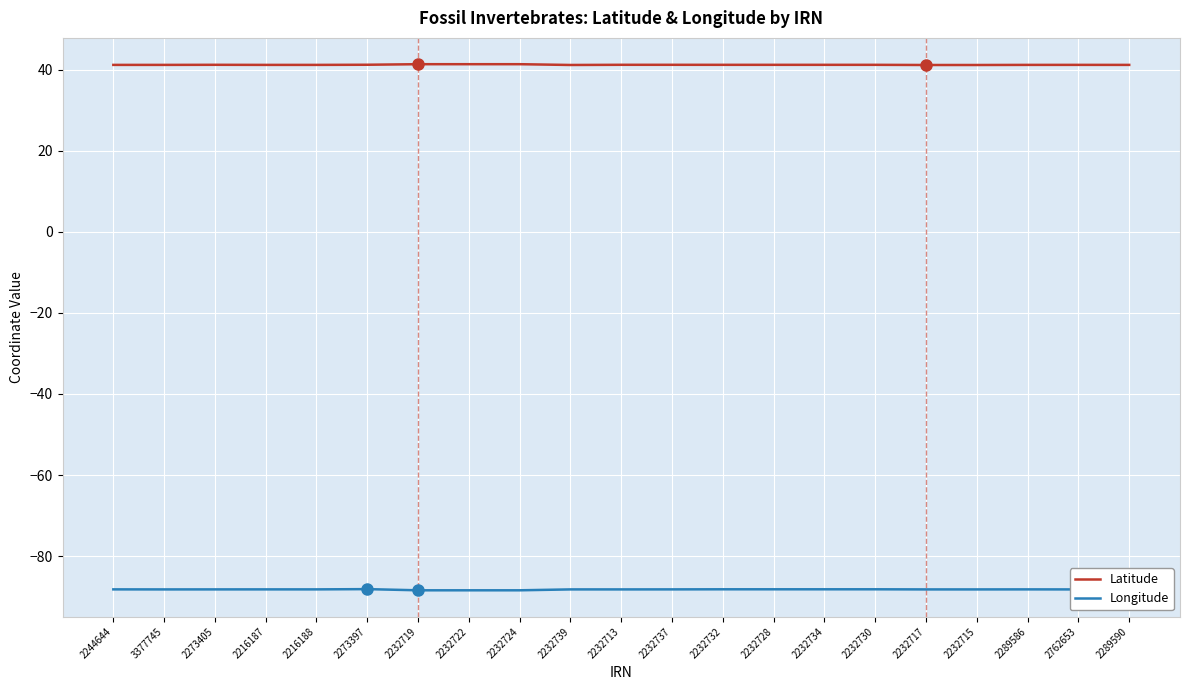

What is the maximum value for Latitude?

41.4